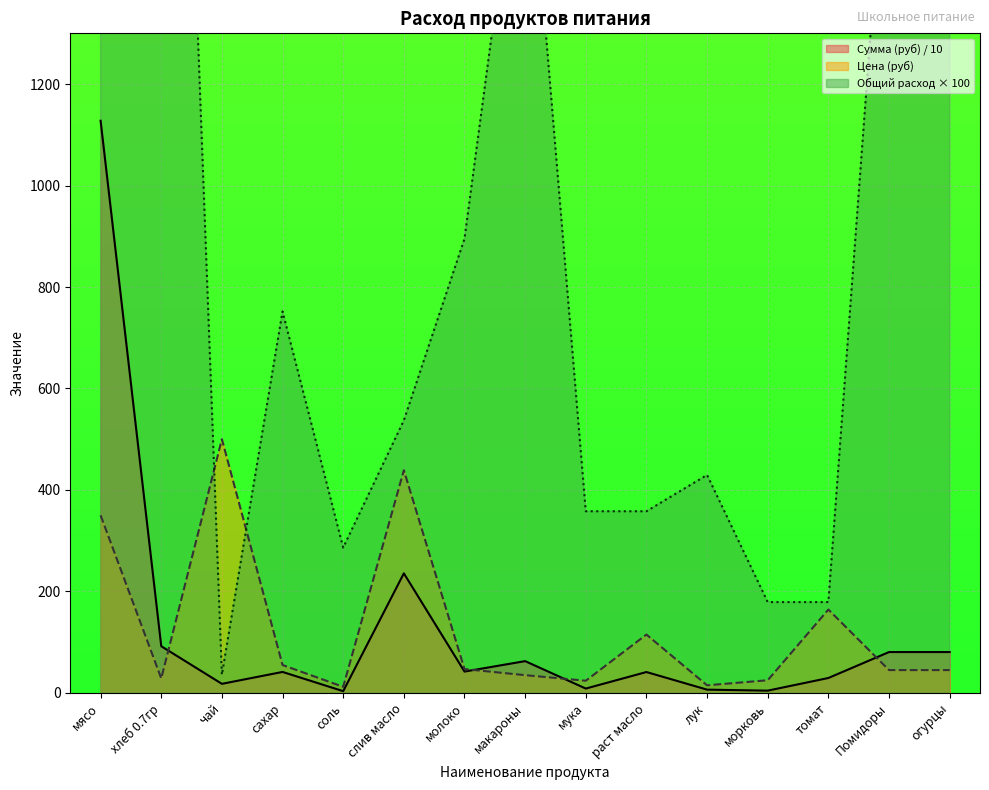

How many lines are shown in the chart?

3